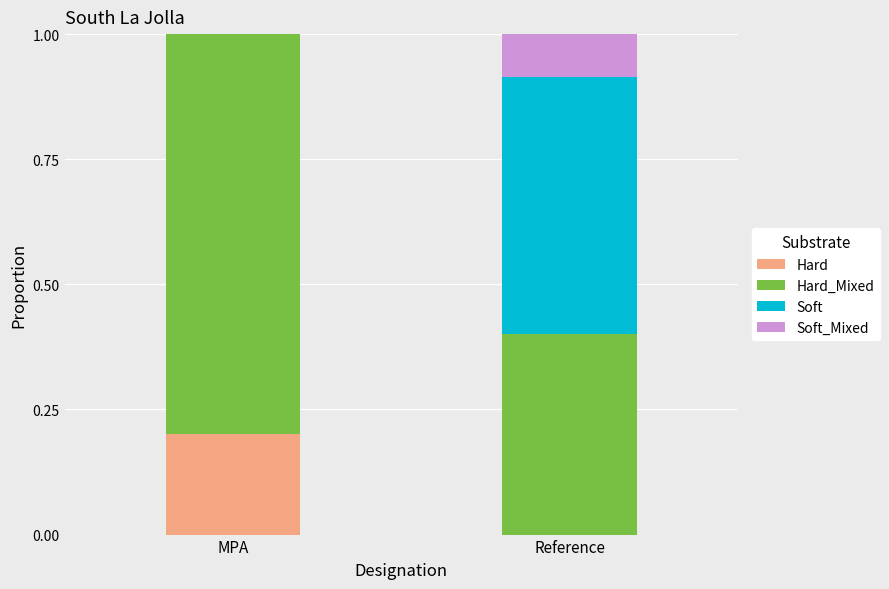

The value of Hard at Reference is 0.0. True or false?

True